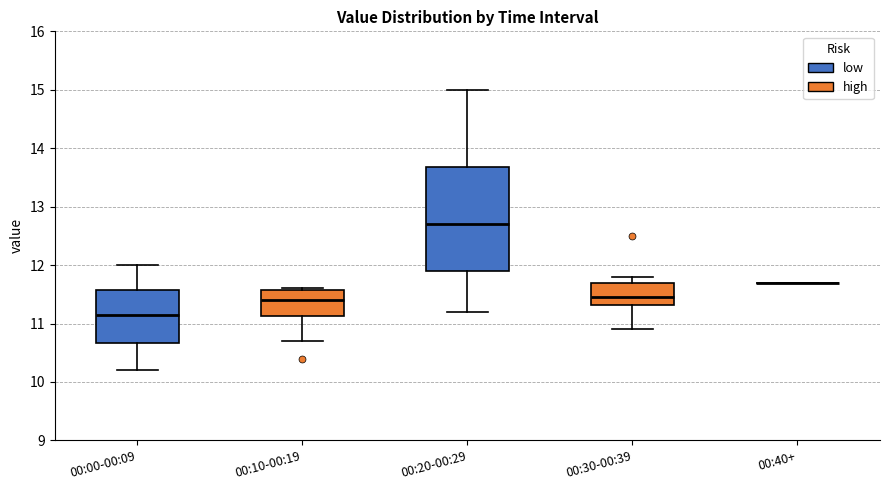

Reading left to right, read every box against the y-axis: the position of its median line, the range the box covers, and the ends of its whiskers. The values are not printed on the chart, so give them approximately, as read against the axis.

00:00-00:09: median 11.2, box 10.7 to 11.6, whiskers 10.2 to 12.0
00:10-00:19: median 11.4, box 11.1 to 11.6, whiskers 10.7 to 11.6
00:20-00:29: median 12.7, box 11.9 to 13.7, whiskers 11.2 to 15.0
00:30-00:39: median 11.5, box 11.3 to 11.7, whiskers 10.9 to 11.8
00:40+: box collapsed to a line at 11.7, whiskers 11.7 to 11.7